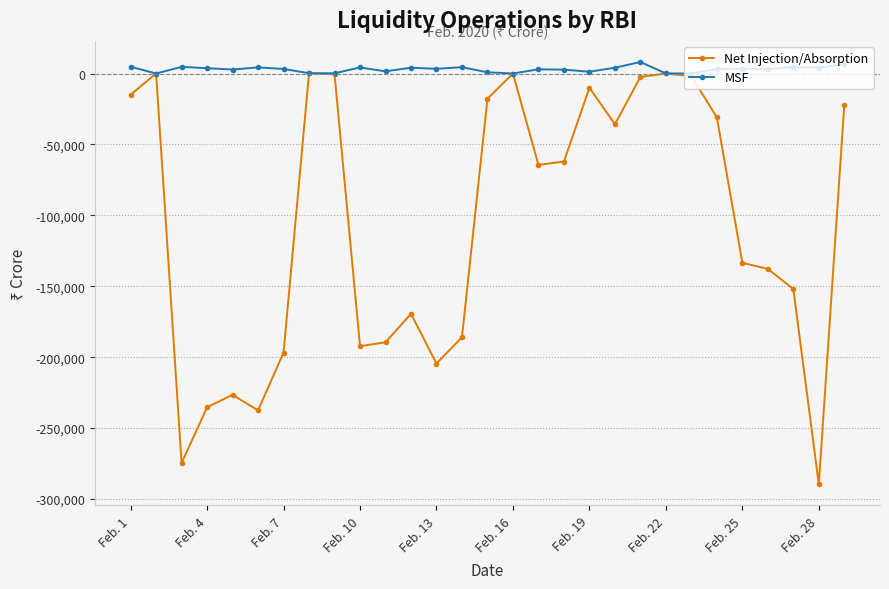

True or false: MSF has more than 2 interior local peaks.

True